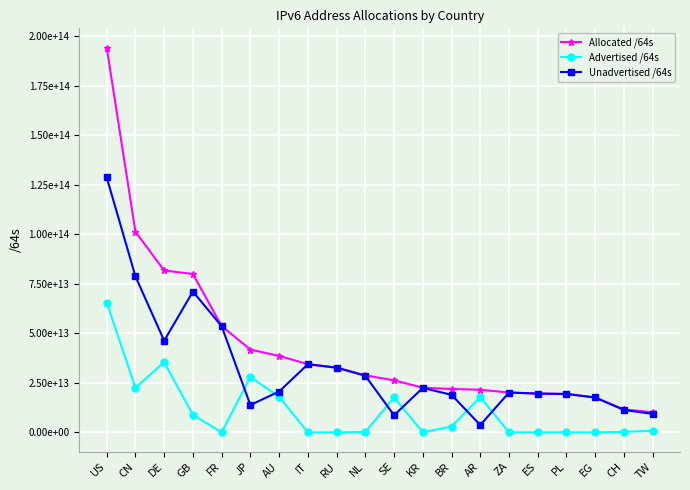

Is this an area chart (filled region under the line)?

No